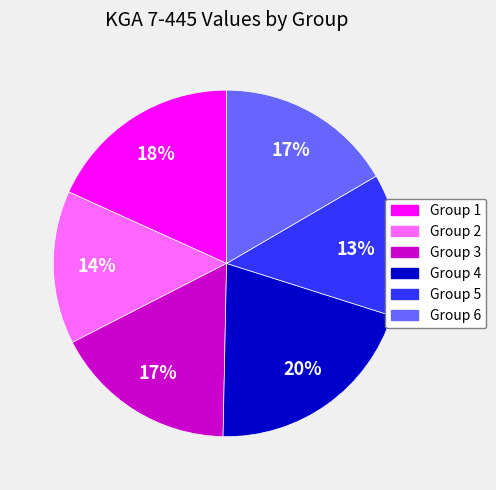

To the nearest percent, what is the average slice percentage?

17%